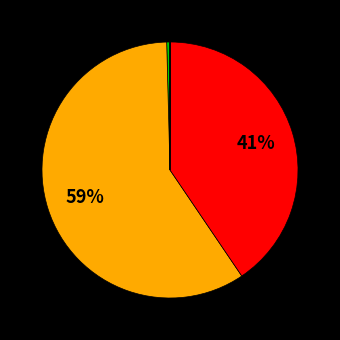

Does any single category account for the majority?

Yes